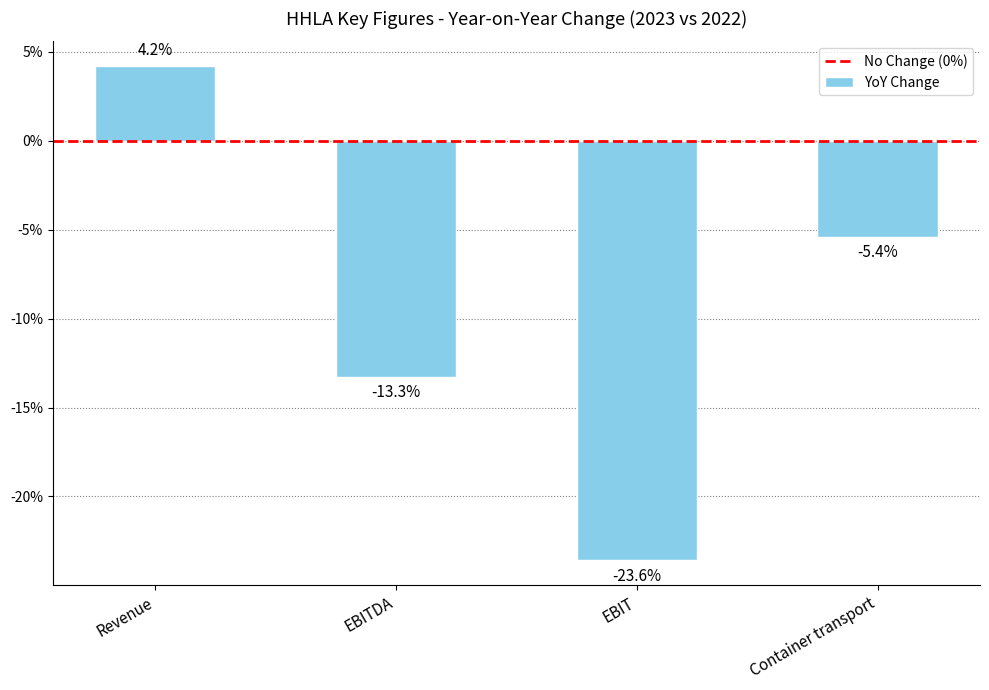

Rank the categories by value from lowest to highest.

EBIT, EBITDA, Container transport, Revenue